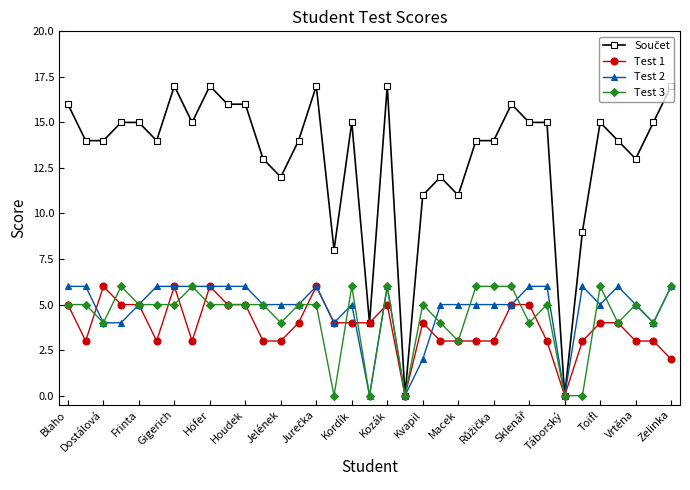

What is the value of the Test 1 point at the 24th from the left?

3